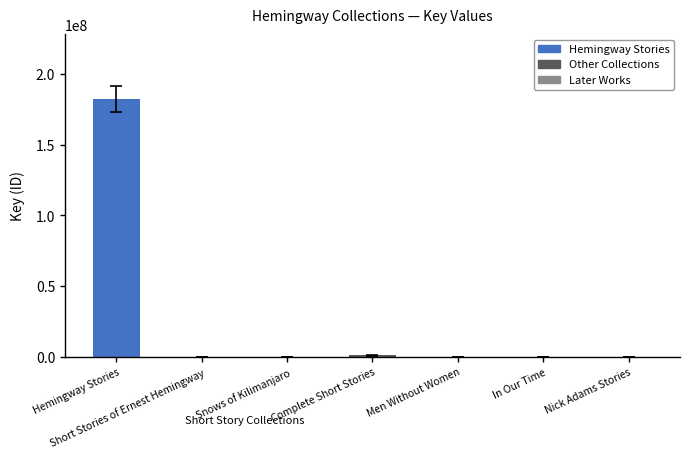

Are the bars grouped side by side (vs. stacked)?

No